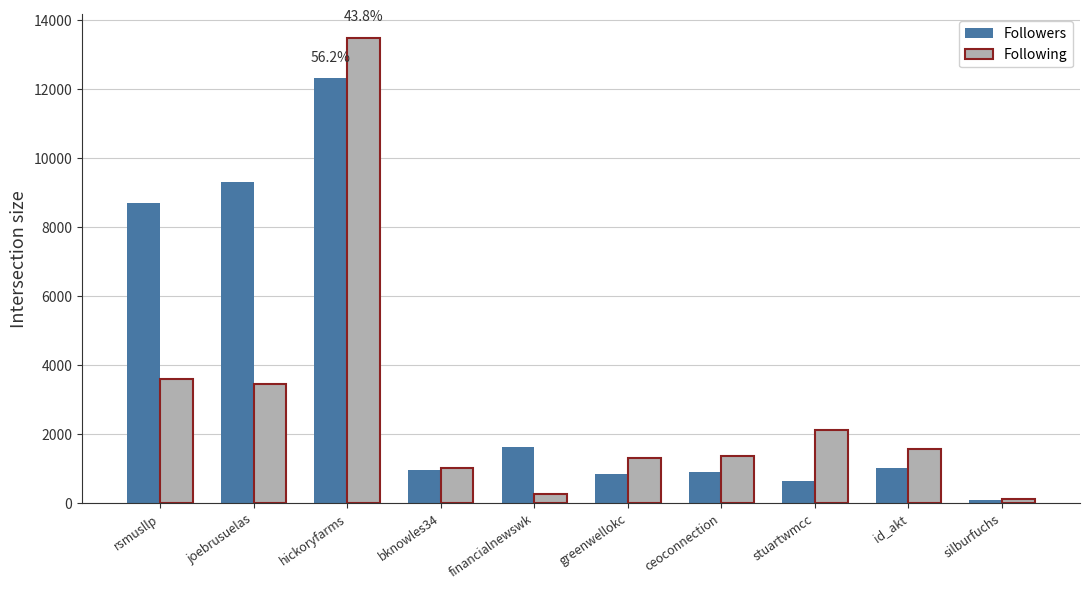

The Followers series shows 884 at ceoconnection. True or false?

True